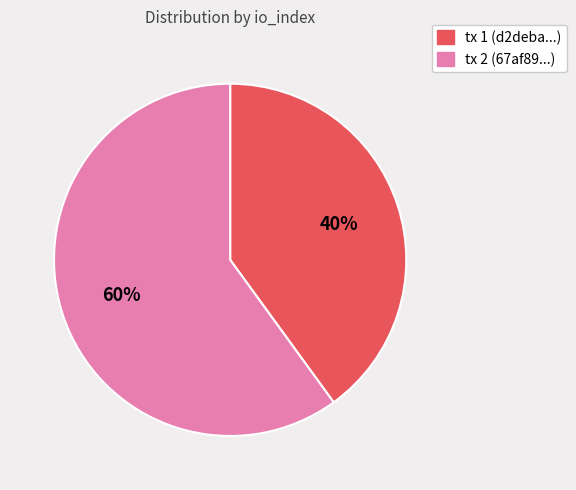

Which has a higher value, tx 1 (d2deba...) or tx 2 (67af89...)?

tx 2 (67af89...)